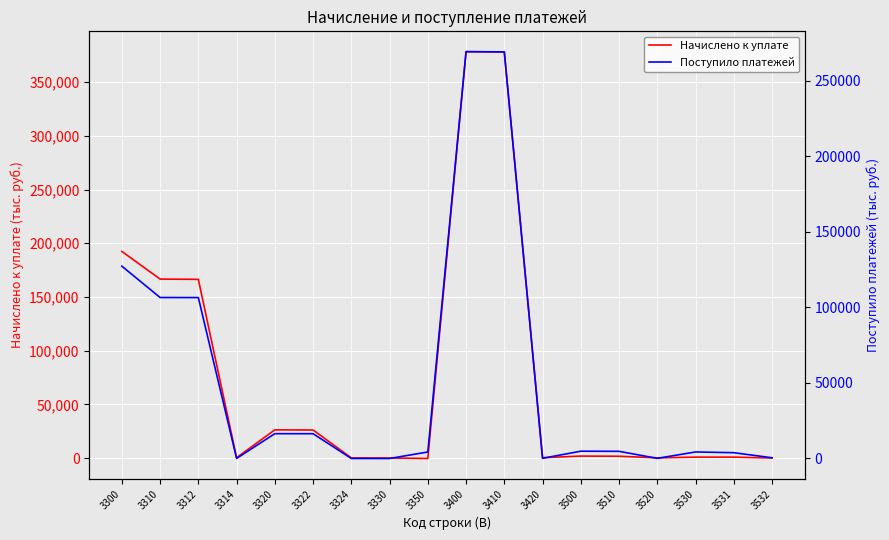

At 3400, list the series in order from largest to smallest.

Начислено к уплате, Поступило платежей